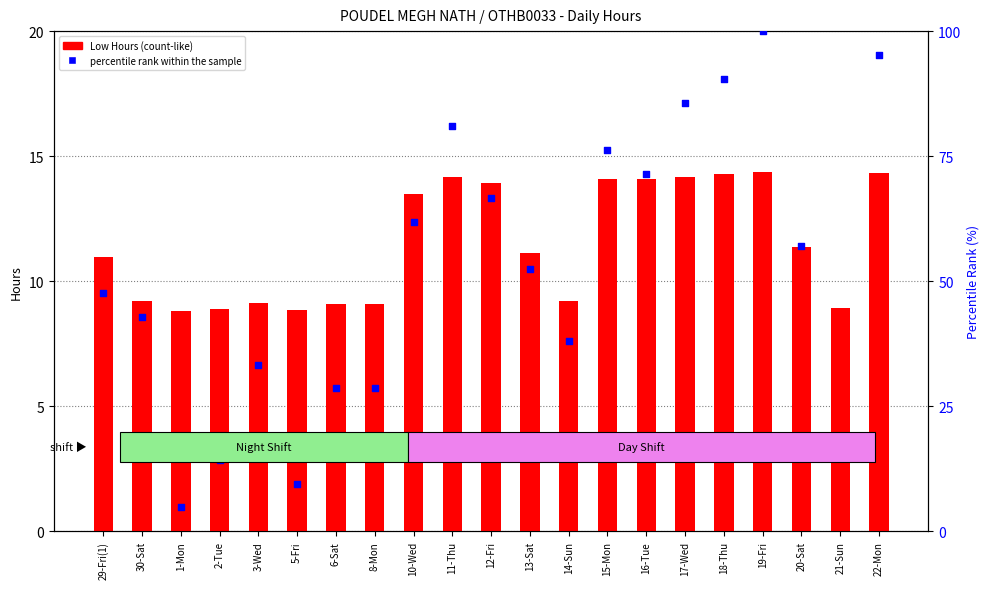

Which series contains the highest Y value?

percentile rank within the sample